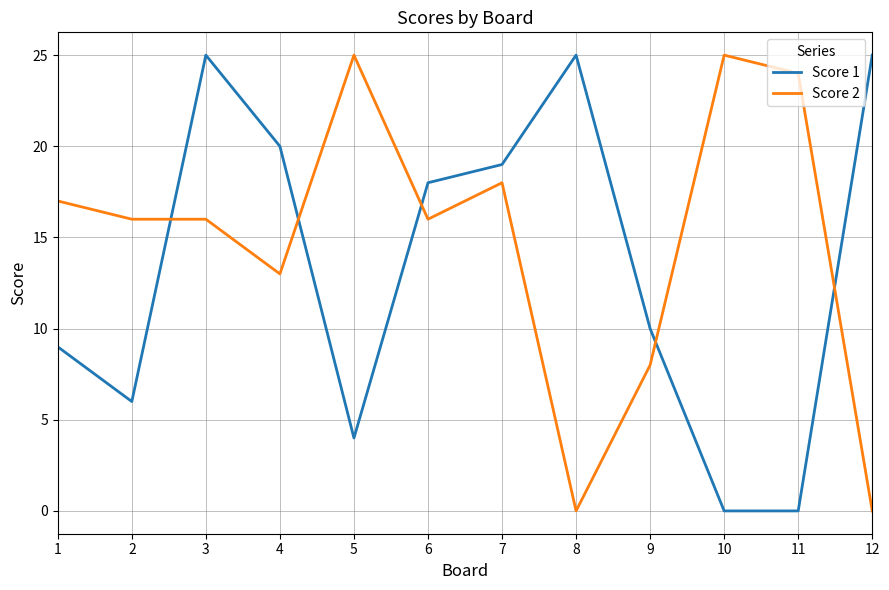

Which series has the largest total across all categories?

Score 2